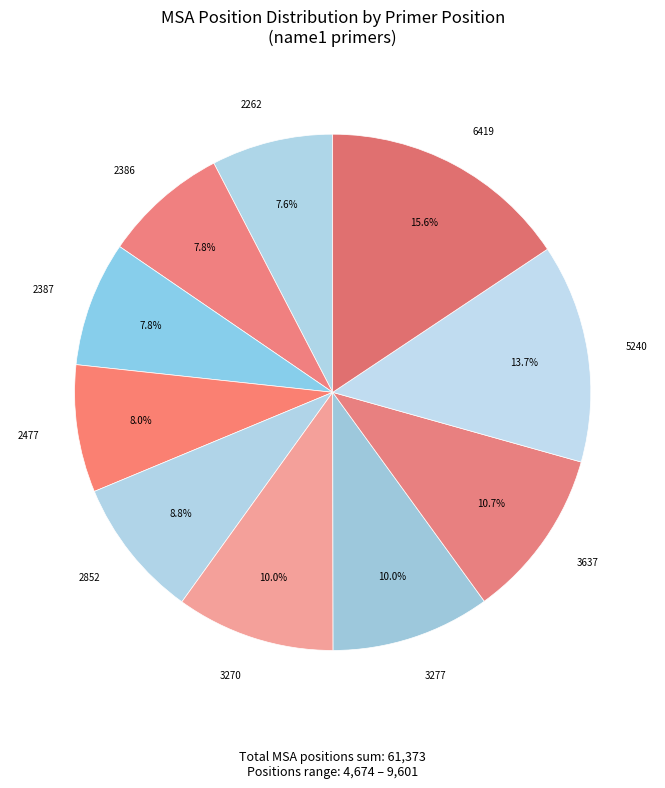

Rank the categories by value from highest to lowest.

6419, 5240, 3637, 3277, 3270, 2852, 2477, 2387, 2386, 2262